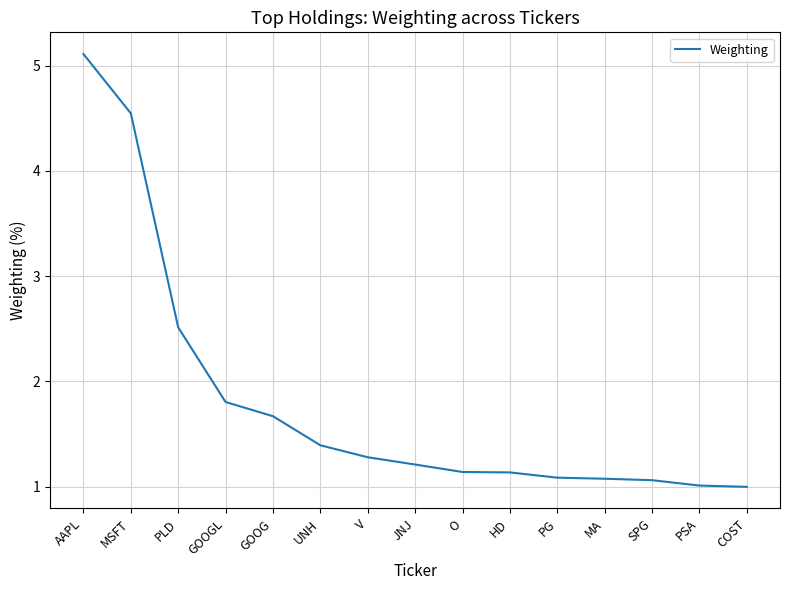

True or false: the data shows 1.0 at COST.

True